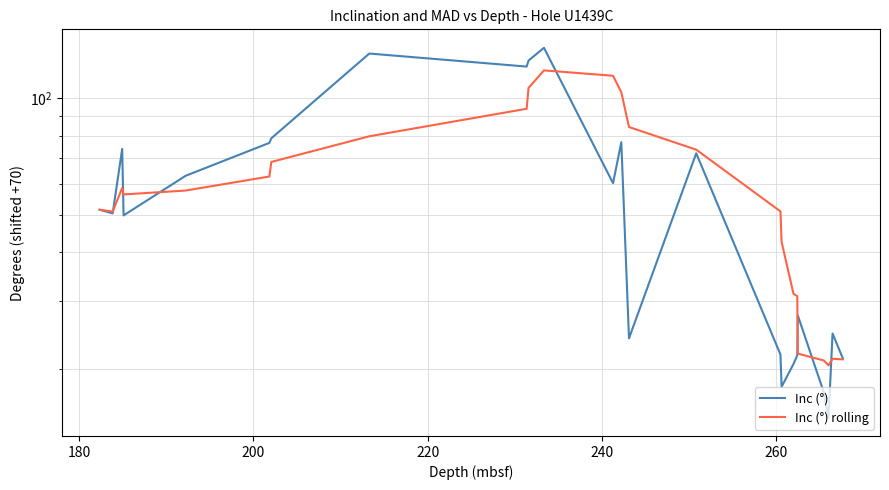

At 180, list the series in order from smallest to largest.

Inc (°), Inc (°) rolling